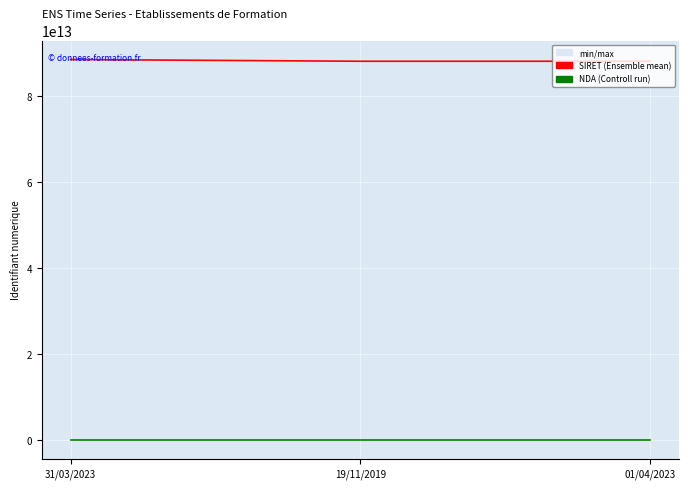

What is the difference between the highest and lowest values at 01/04/2023?

88075442269655